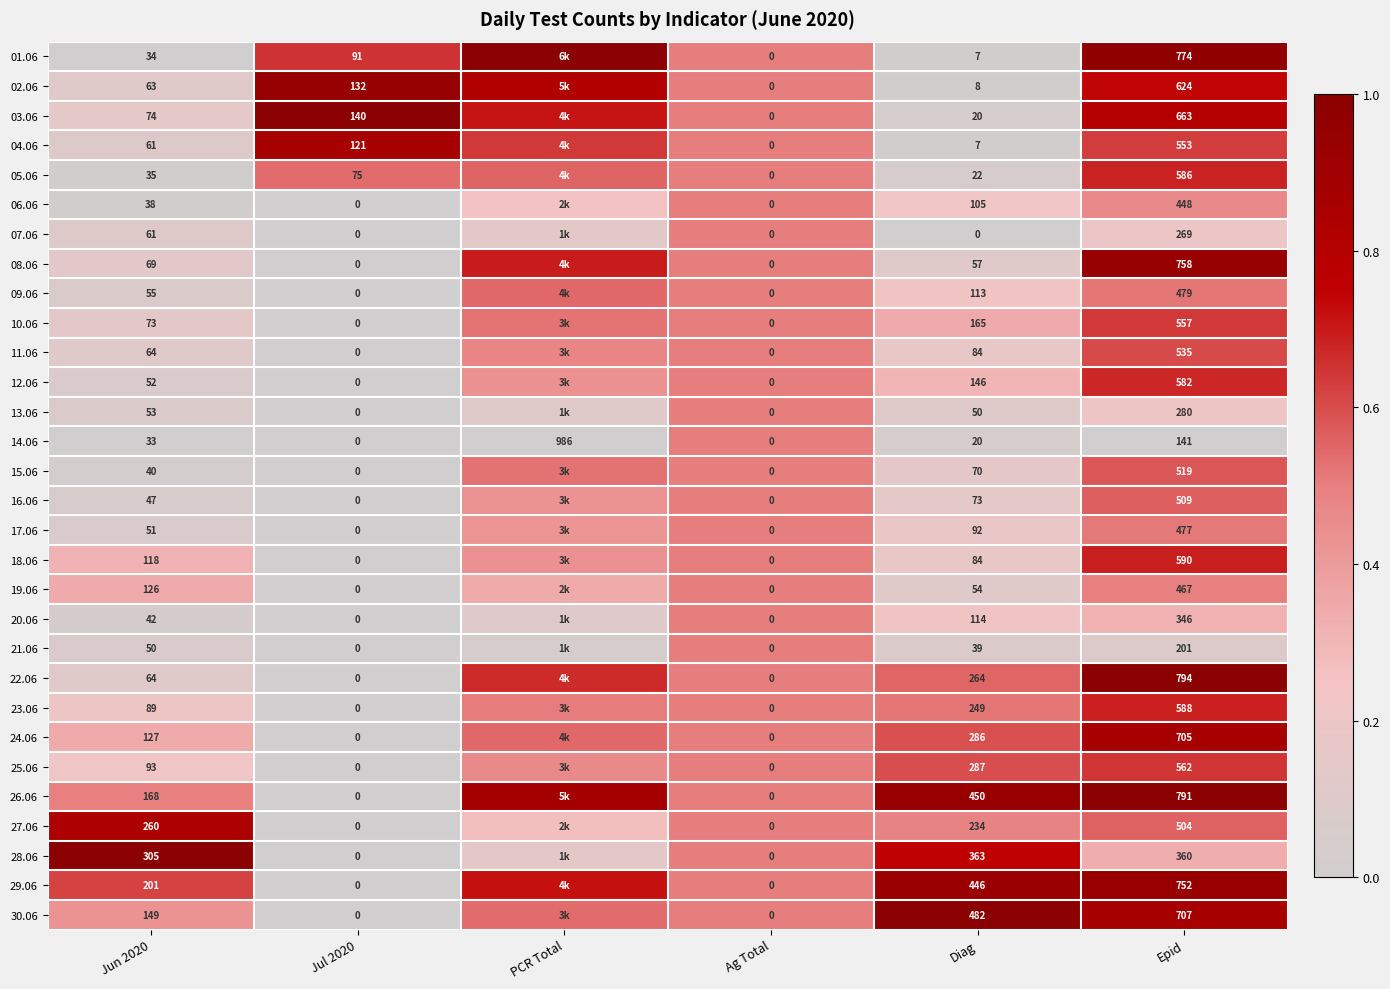

Between Jul 2020 and PCR Total, which is larger?

PCR Total